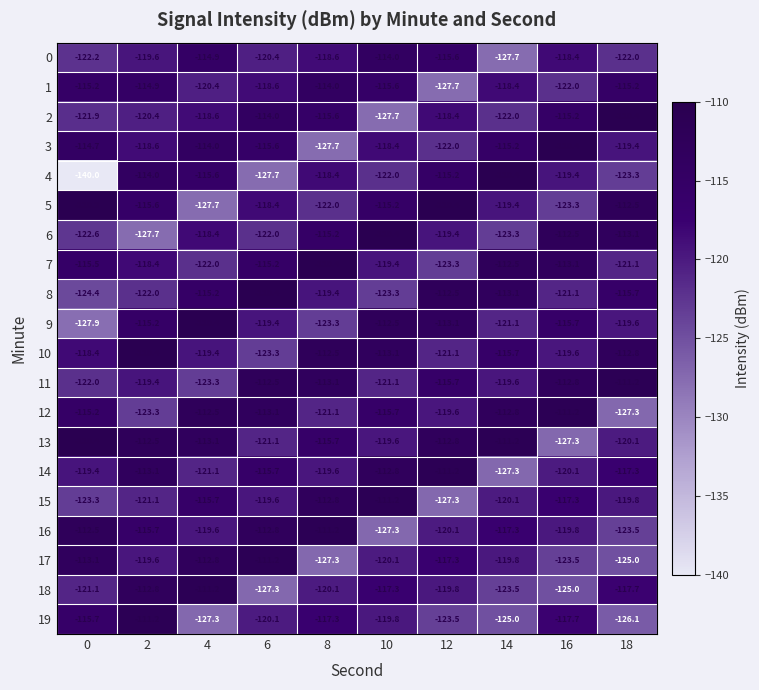

What is the difference between the maximum and second lowest values in the 13 series?

10.7